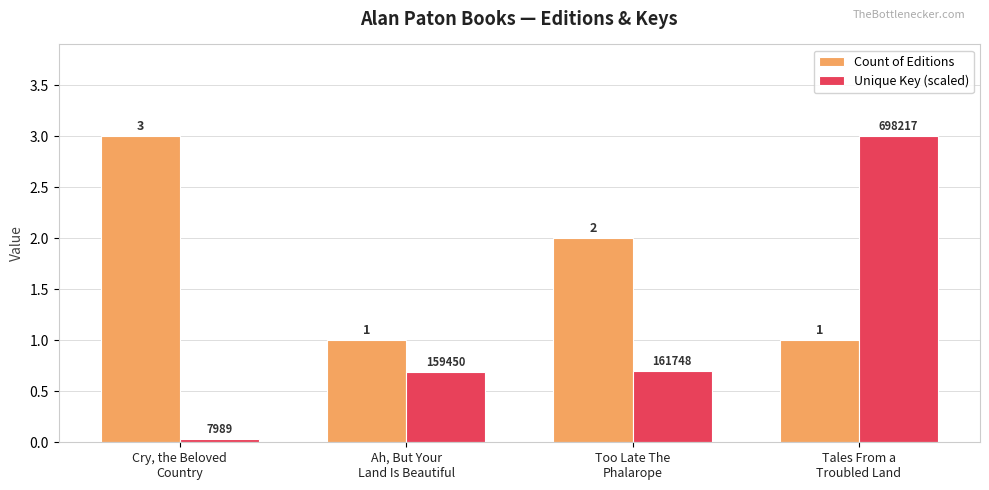

Which series has the widest spread of values?

Unique Key (scaled)